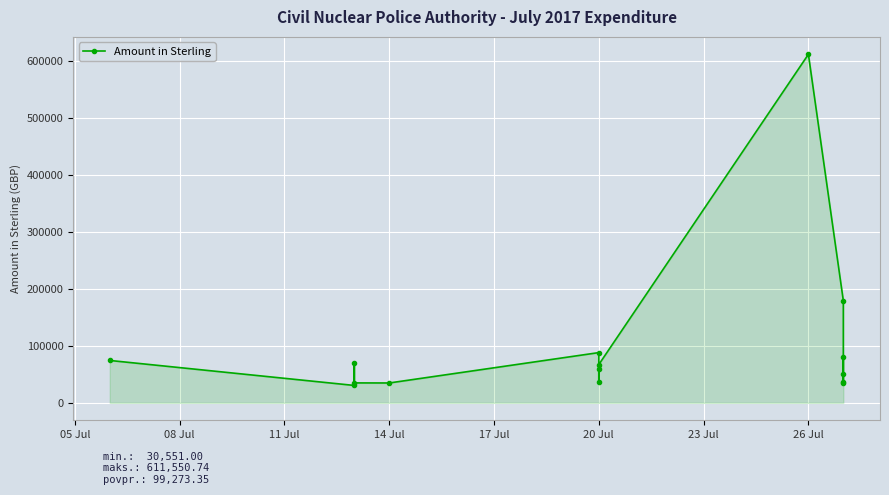

What value does the data have at 05 Jul?

74392.8